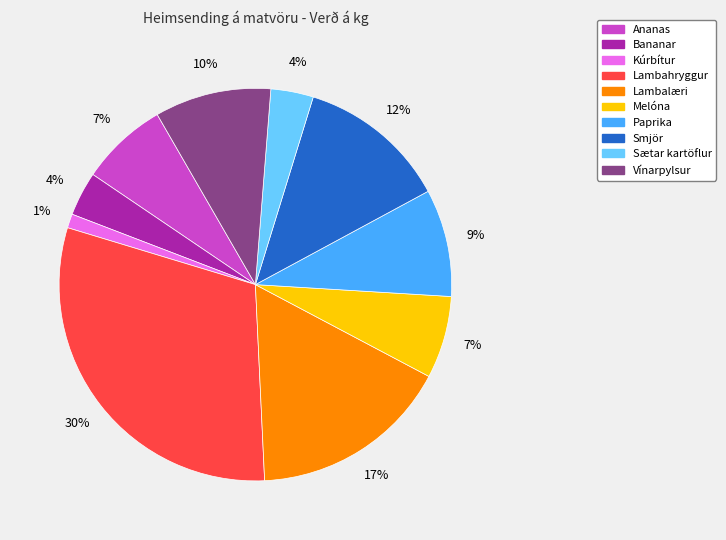

To the nearest percent, what is the average slice percentage?

10%